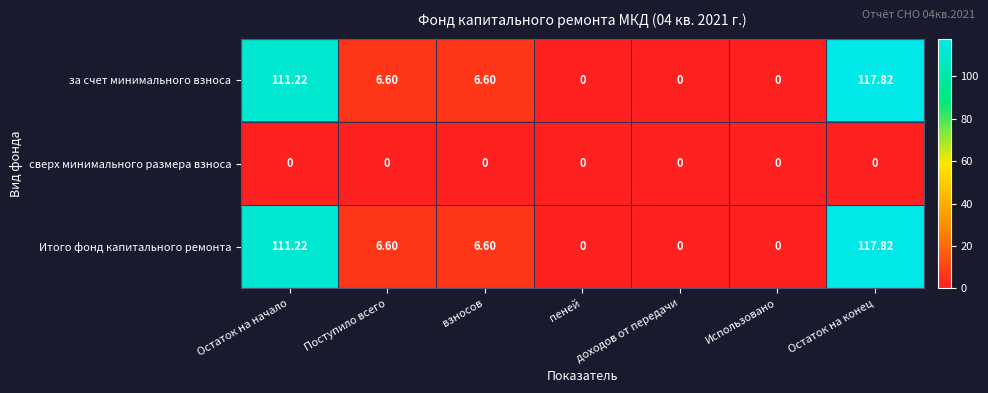

Where does the Итого фонд капитального ремонта series first go above 6?

Остаток на начало